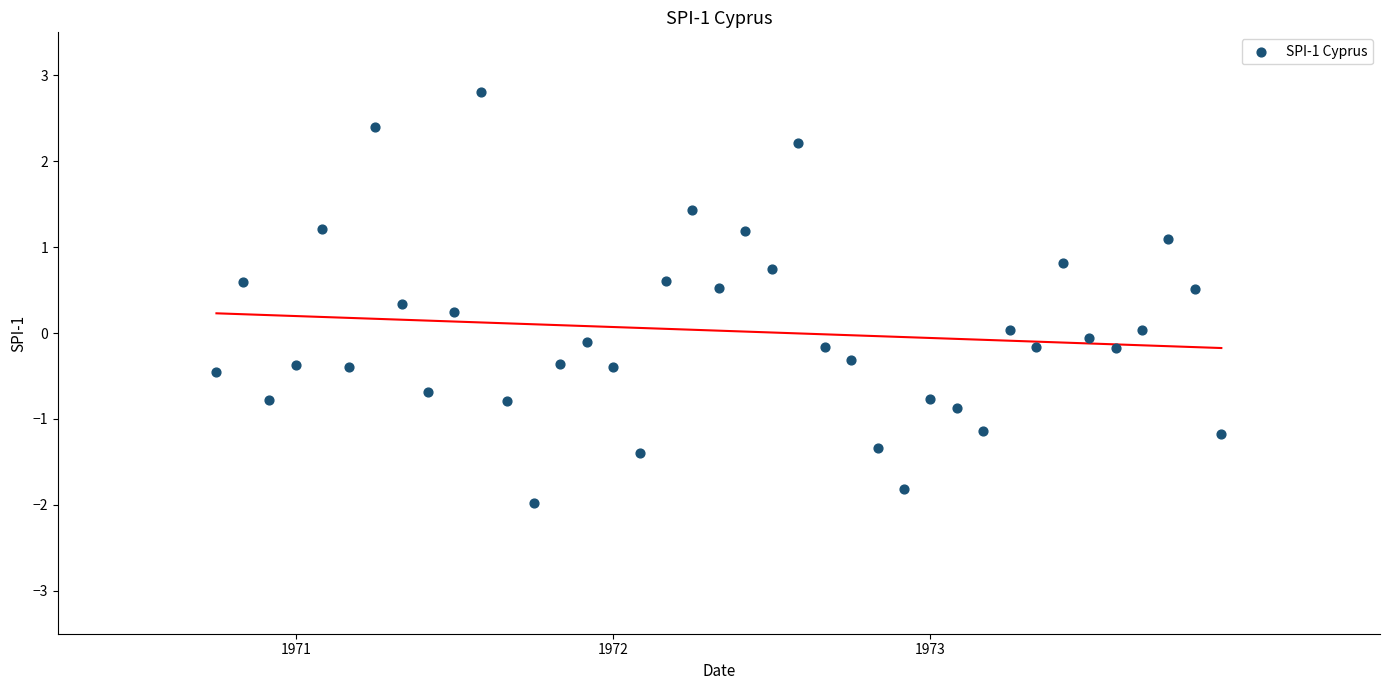

What is the range of X values (max minus min)?

3.2